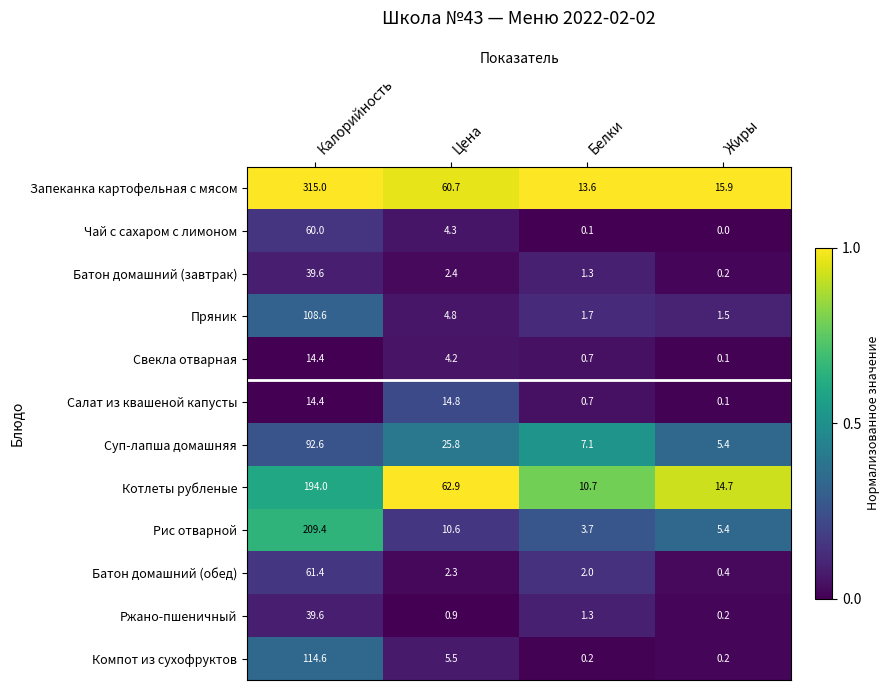

What is the greatest value displayed?

315.0